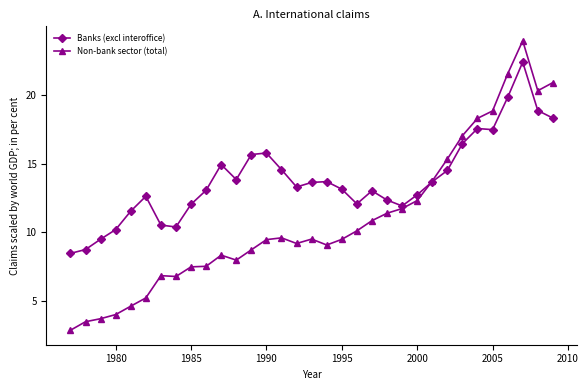

Which series has the largest range (max minus min)?

Non-bank sector (total)